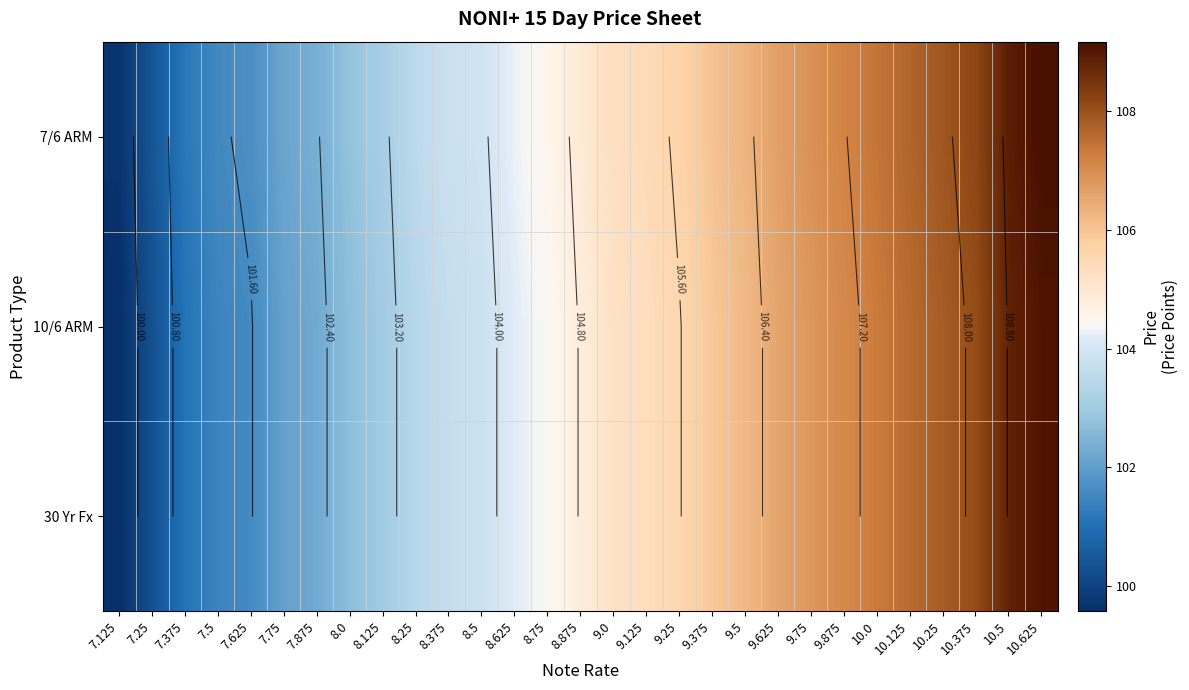

What is the maximum value for 30 Yr Fx?

109.1